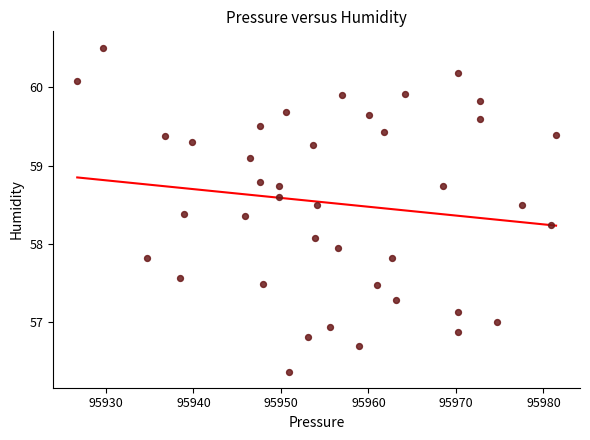

What is the range of Y values (max minus min)?

4.1